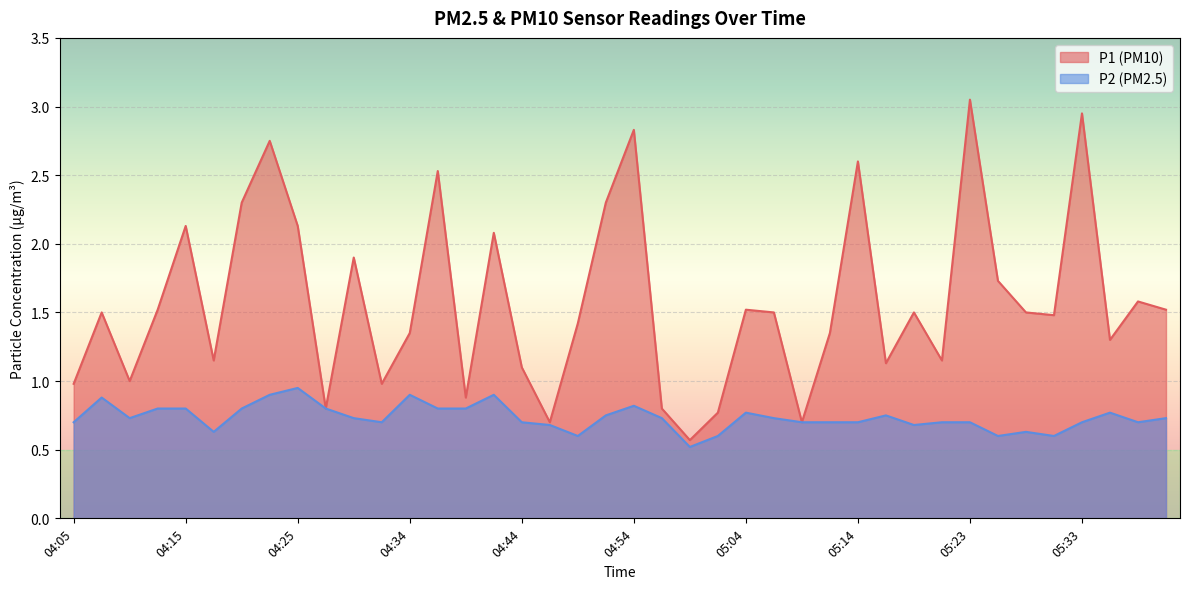

Which series has the largest total across all categories?

P1